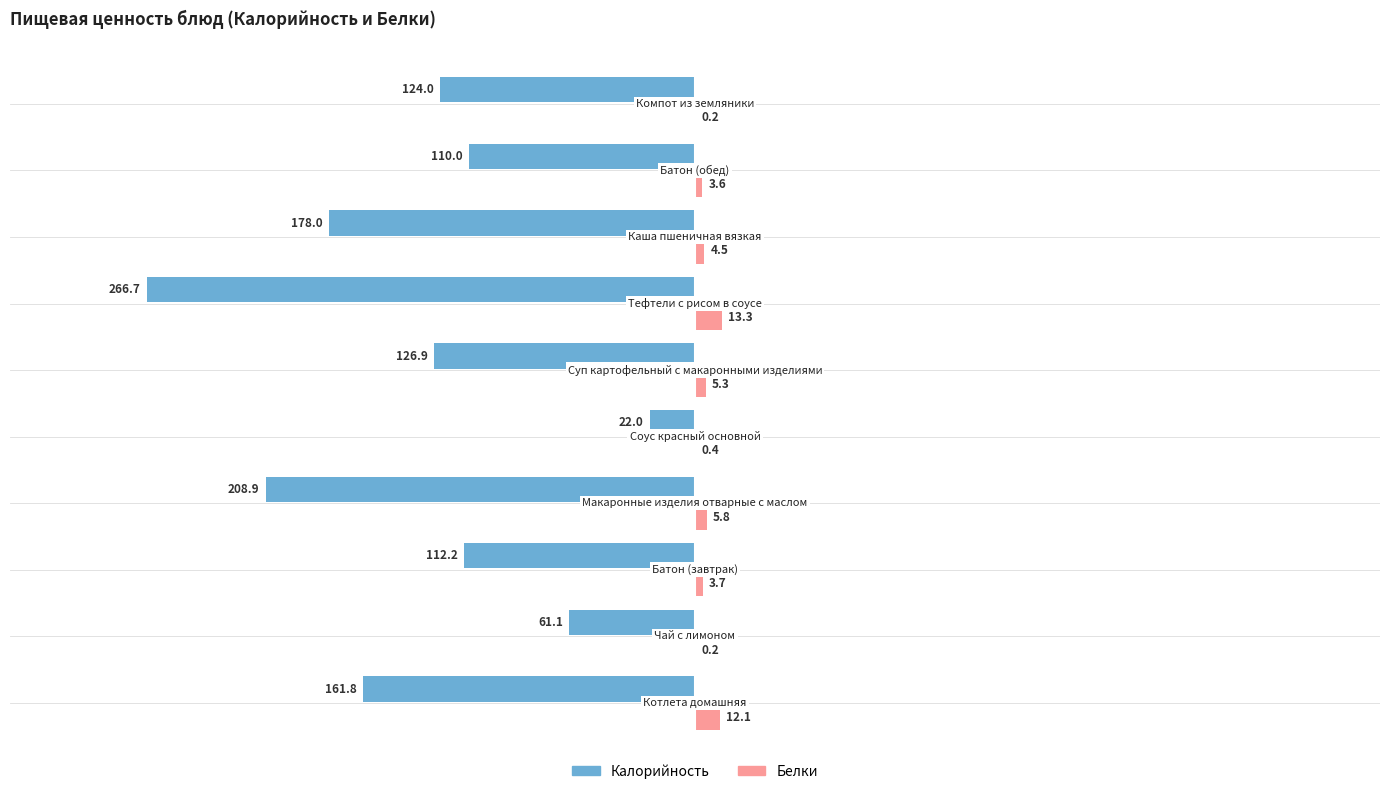

Which series has the largest total across all categories?

Белки